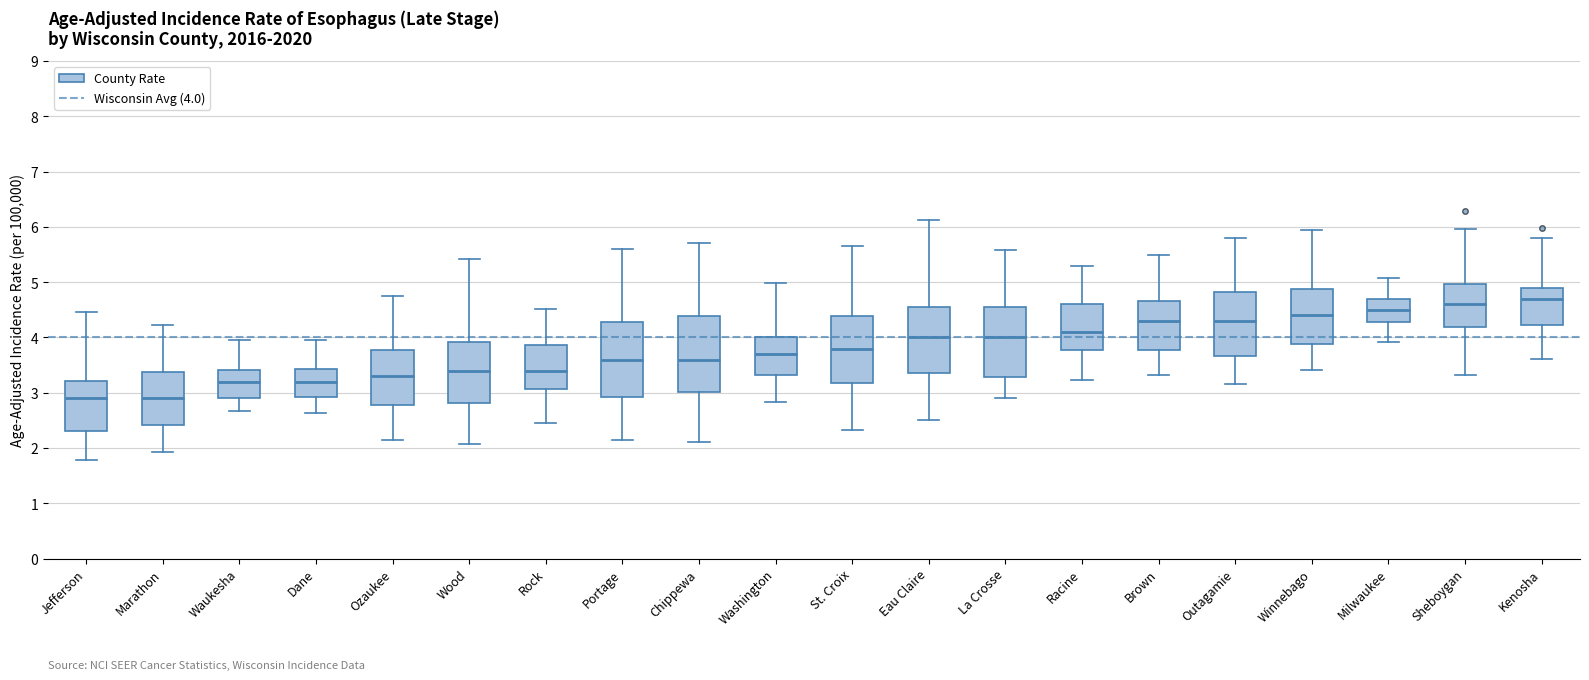

Reading left to right, transcribe this box plot: for each box, give where its median line is, the range the box spans, and where its two whiskers end, as read against the y-axis. The values are not printed on the chart, so give them approximately, as read against the axis.

Jefferson: median 2.9, box 2.3 to 3.2, whiskers 1.8 to 4.5
Marathon: median 2.9, box 2.4 to 3.4, whiskers 1.9 to 4.2
Waukesha: median 3.2, box 2.9 to 3.4, whiskers 2.7 to 3.9
Dane: median 3.2, box 2.9 to 3.4, whiskers 2.6 to 3.9
Ozaukee: median 3.3, box 2.8 to 3.8, whiskers 2.2 to 4.8
Wood: median 3.4, box 2.8 to 3.9, whiskers 2.1 to 5.4
Rock: median 3.4, box 3.1 to 3.9, whiskers 2.4 to 4.5
Portage: median 3.6, box 2.9 to 4.3, whiskers 2.1 to 5.6
Chippewa: median 3.6, box 3.0 to 4.4, whiskers 2.1 to 5.7
Washington: median 3.7, box 3.3 to 4.0, whiskers 2.8 to 5.0
St. Croix: median 3.8, box 3.2 to 4.4, whiskers 2.3 to 5.7
Eau Claire: median 4.0, box 3.4 to 4.6, whiskers 2.5 to 6.1
La Crosse: median 4.0, box 3.3 to 4.6, whiskers 2.9 to 5.6
Racine: median 4.1, box 3.8 to 4.6, whiskers 3.2 to 5.3
Brown: median 4.3, box 3.8 to 4.7, whiskers 3.3 to 5.5
Outagamie: median 4.3, box 3.7 to 4.8, whiskers 3.2 to 5.8
Winnebago: median 4.4, box 3.9 to 4.9, whiskers 3.4 to 6.0
Milwaukee: median 4.5, box 4.3 to 4.7, whiskers 3.9 to 5.1
Sheboygan: median 4.6, box 4.2 to 5.0, whiskers 3.3 to 6.0
Kenosha: median 4.7, box 4.2 to 4.9, whiskers 3.6 to 5.8